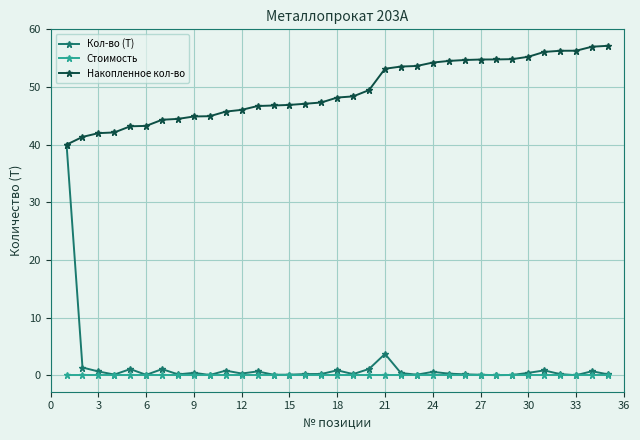

Which series has the largest total across all categories?

Накопленное кол-во